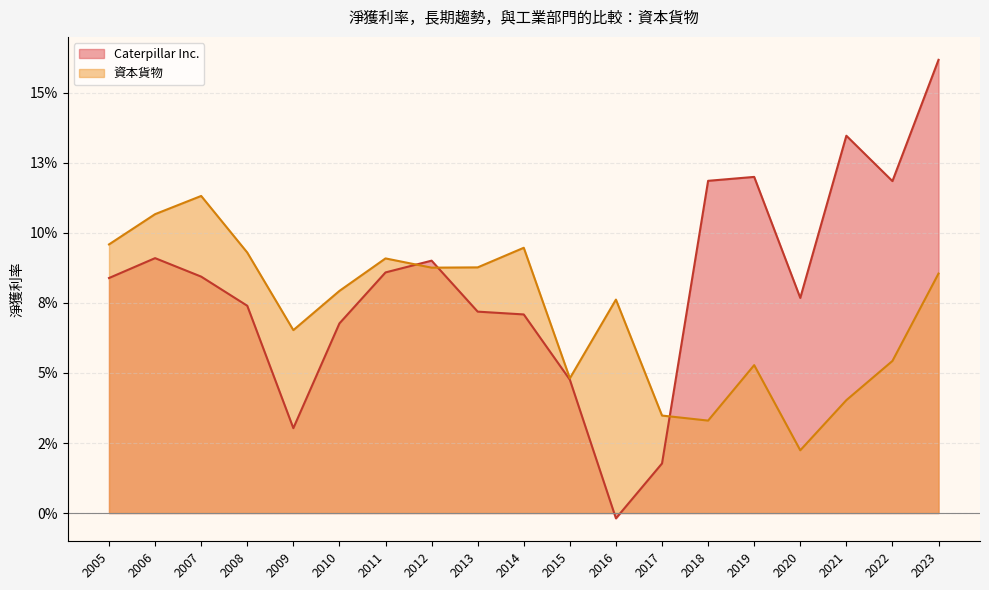

After their last crossing, which series has the higher values: 資本貨物 or Caterpillar Inc.?

Caterpillar Inc.